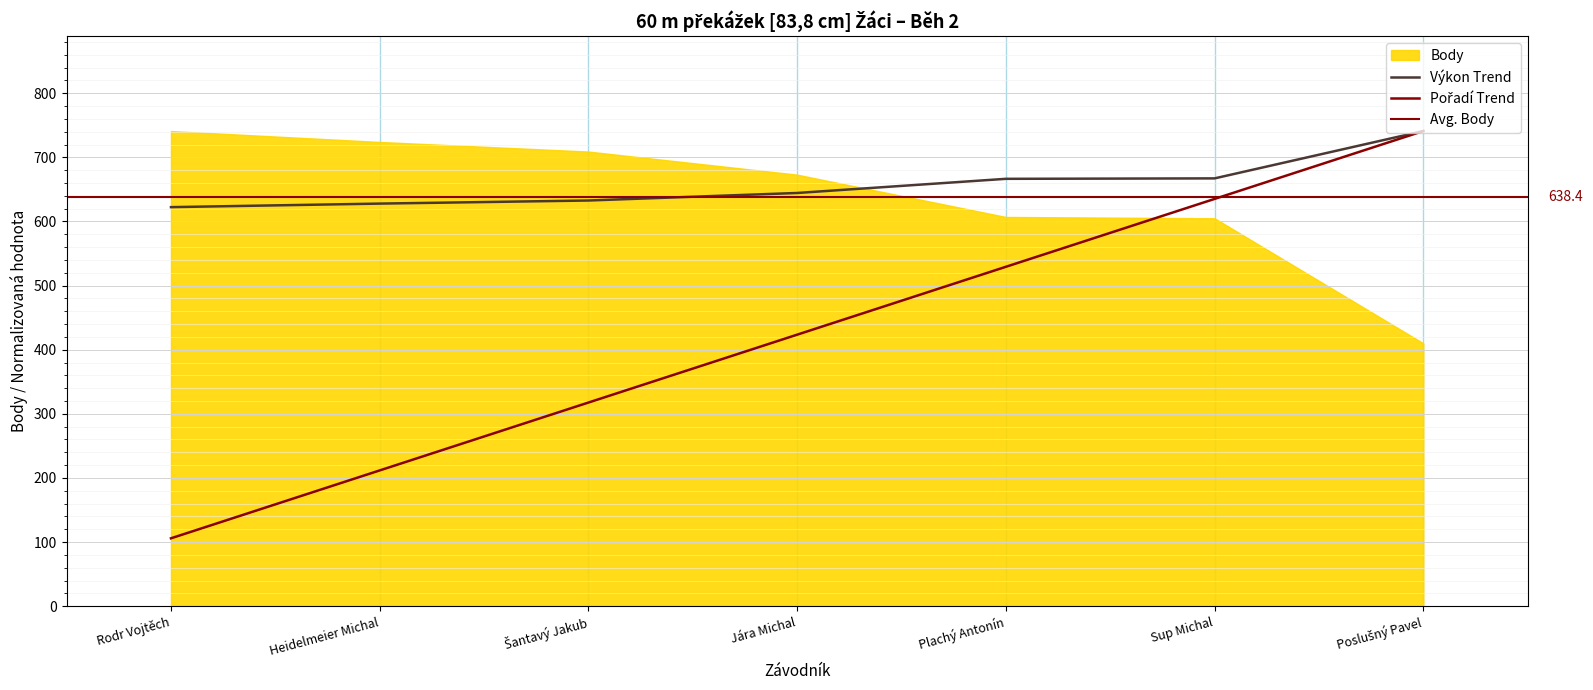

How many values in the Výkon series exceed 644?

4